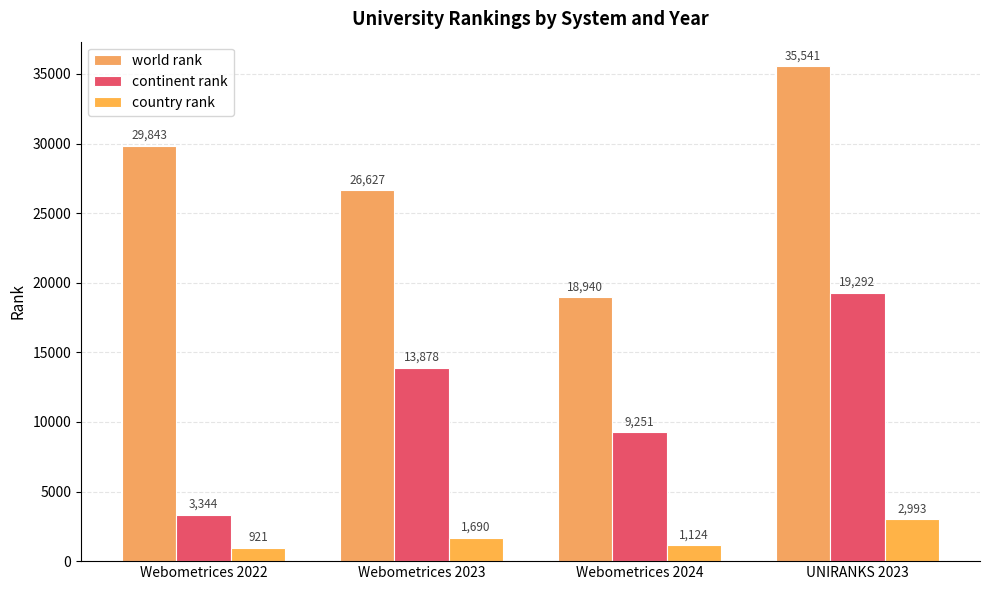

What is the value of the continent rank bar at the 4th from the left?

19292